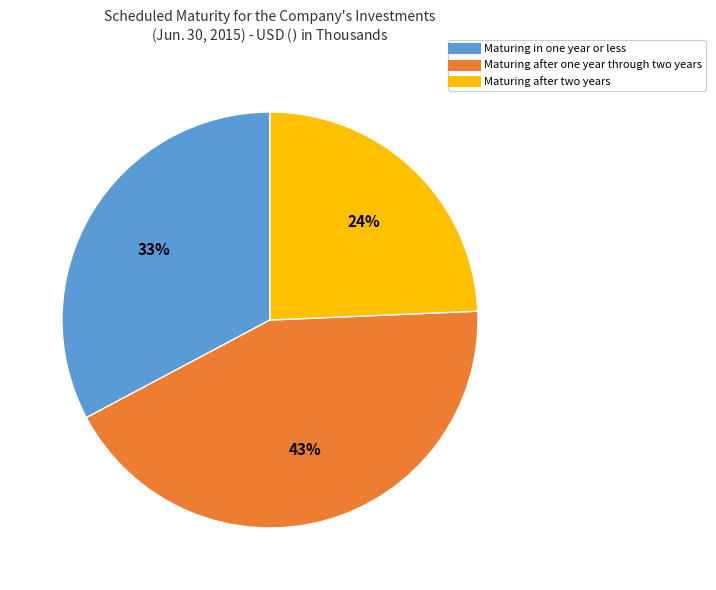

To the nearest percent, what is the average slice percentage?

33%